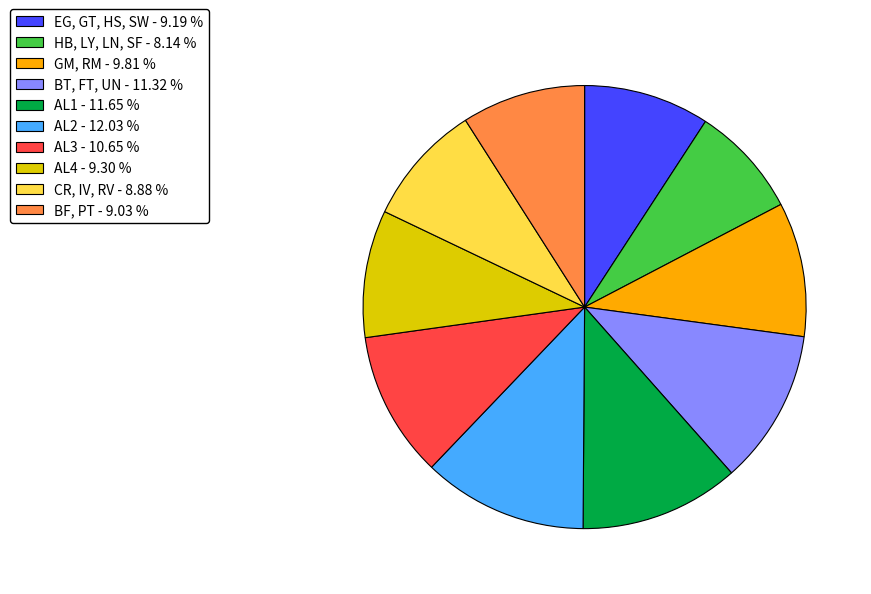

How many segments does this pie chart have?

10